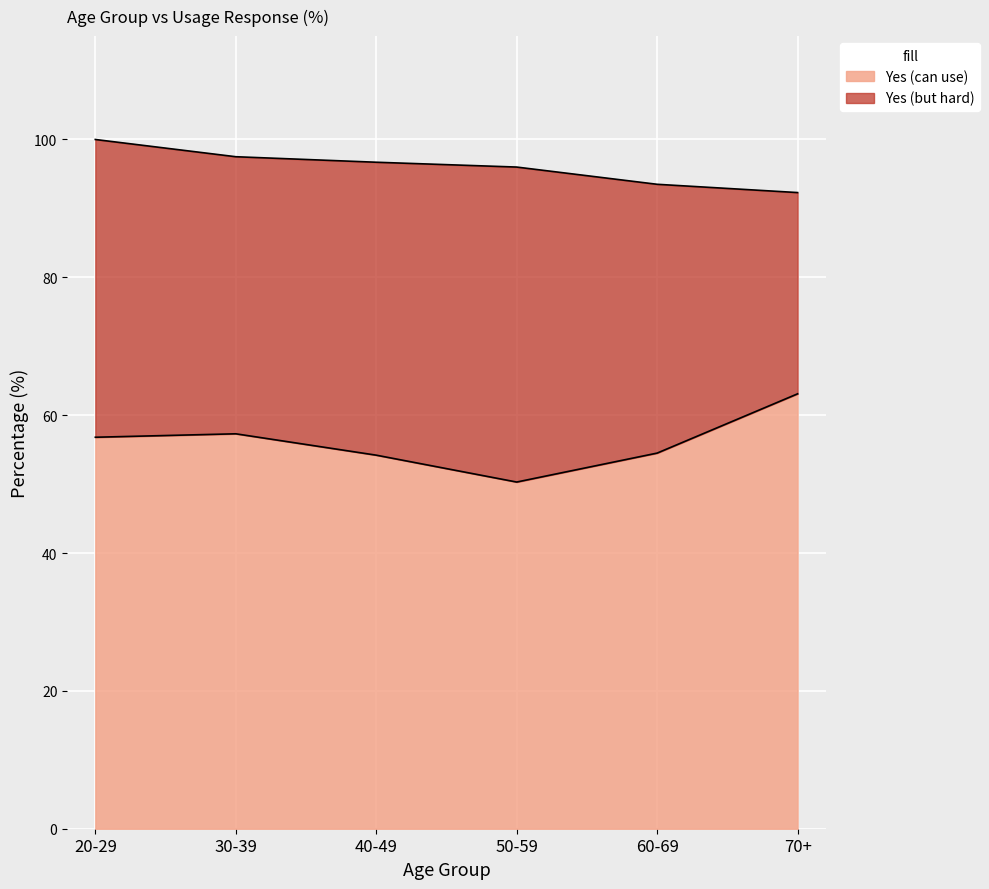

Approximately how many times larger is the value at 70+ compared to 40-49?

1.2